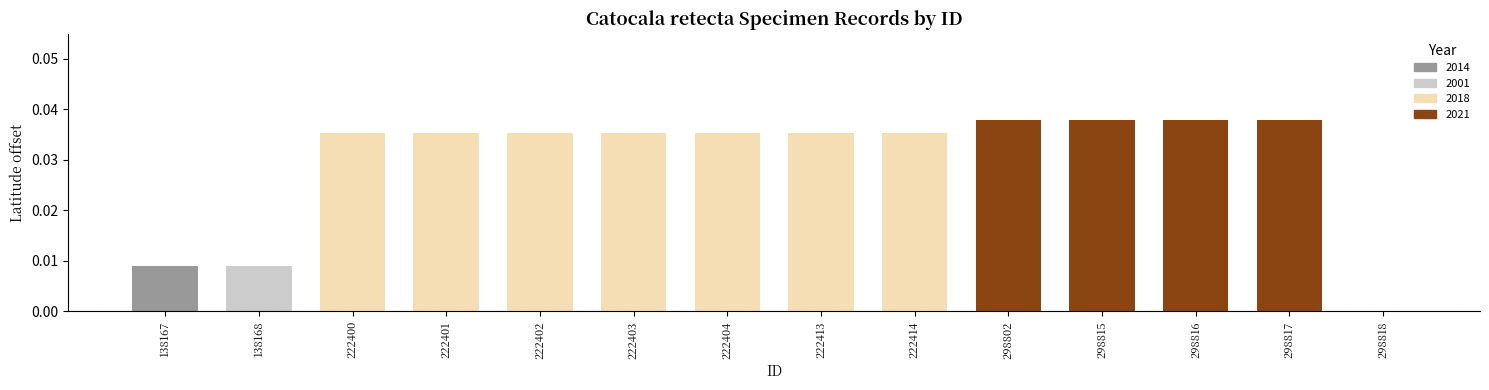

Are the bars horizontal?

No